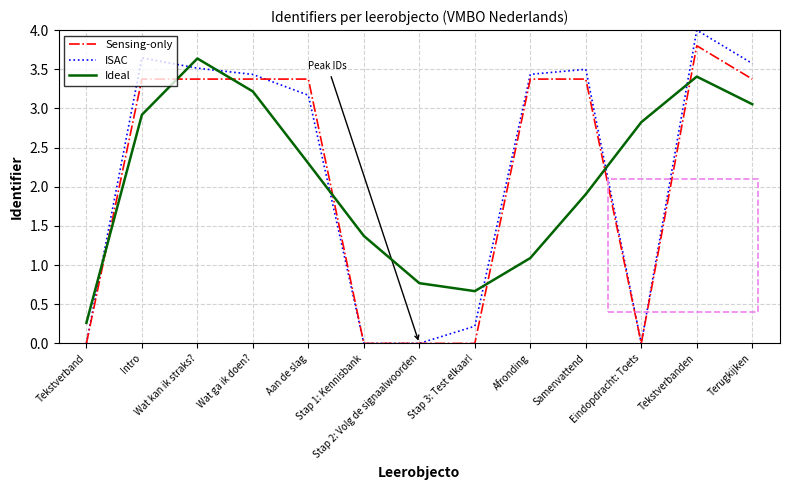

Which category has the highest value in the Ideal series?

Wat kan ik straks?